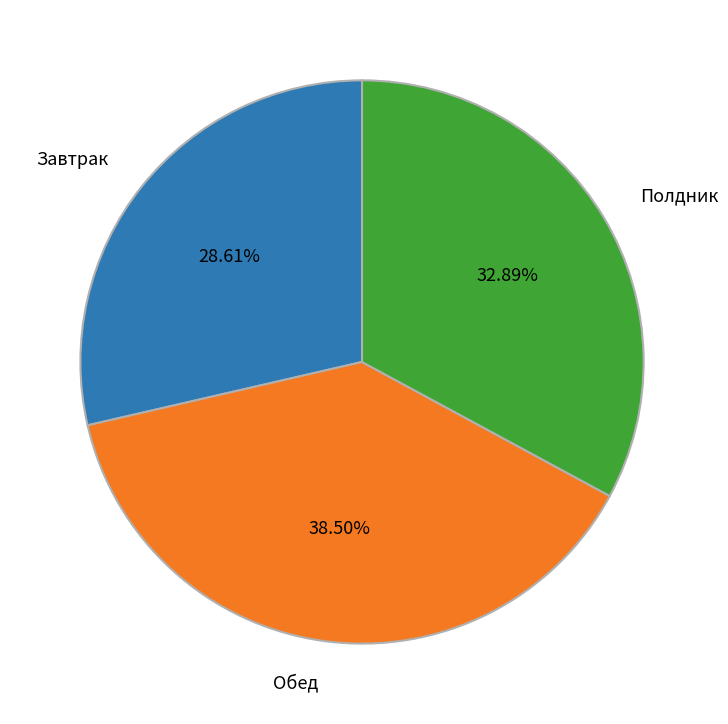

Count the number of slices in the pie.

3